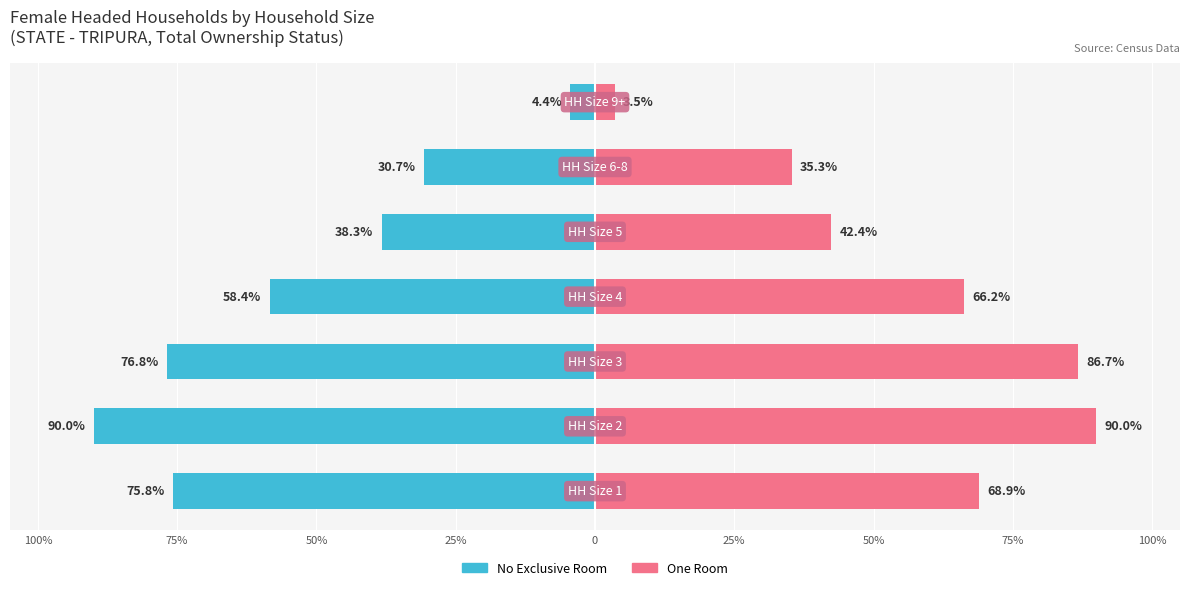

Reading left to right, extract all data points from this chart.

No Exclusive Room: -75.8	-90.0	-76.8	-58.4	-38.3	-30.7	-4.4
One Room: 68.9	90.0	86.7	66.2	42.4	35.3	3.5